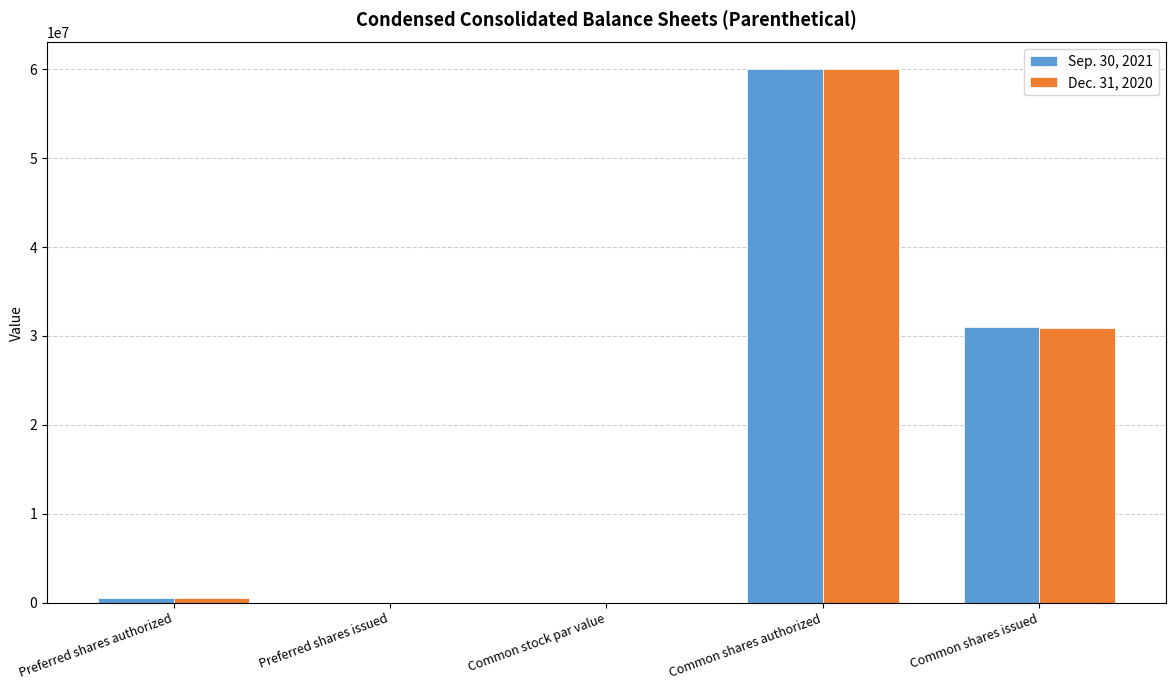

At which category is the sum across all series the highest?

Common shares authorized